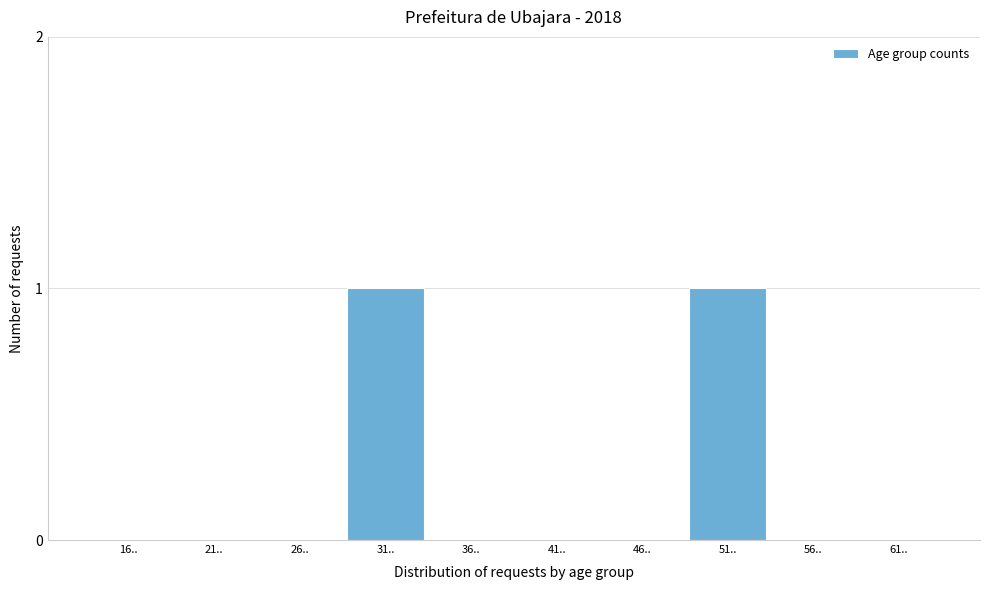

Reading left to right, list all the values displayed in this chart.

16..=0	21..=0	26..=0	31..=1	36..=0	41..=0	46..=0	51..=1	56..=0	61..=0